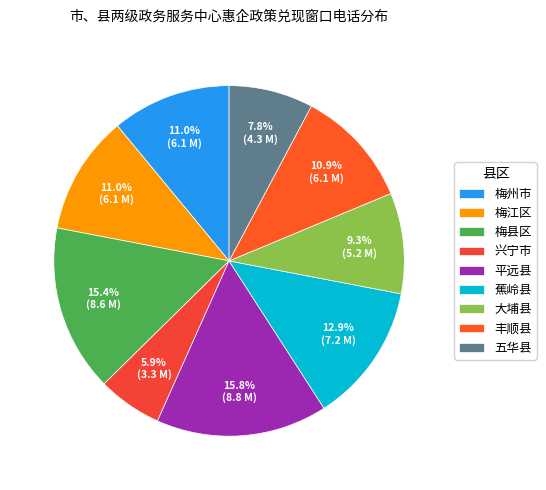

How much of the chart is everything except 梅州市?

89.0%